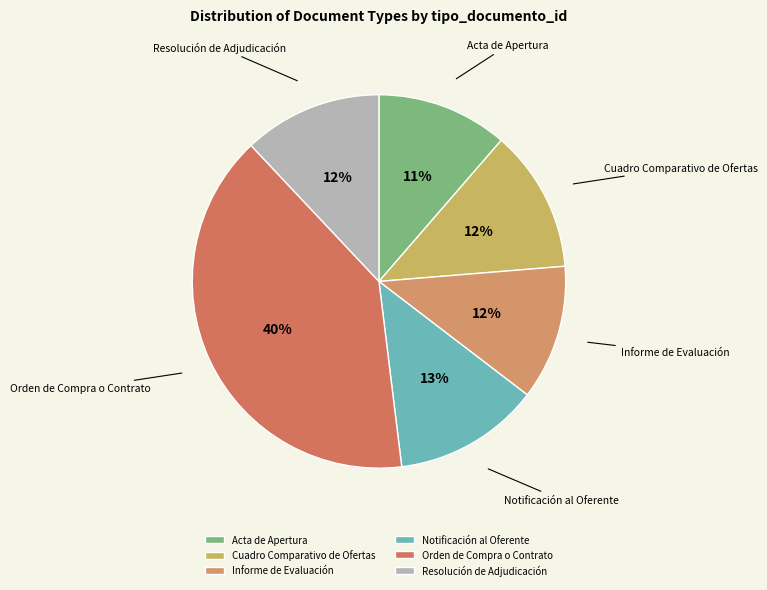

Is it true that Informe de Evaluación is 19% of the pie?

False